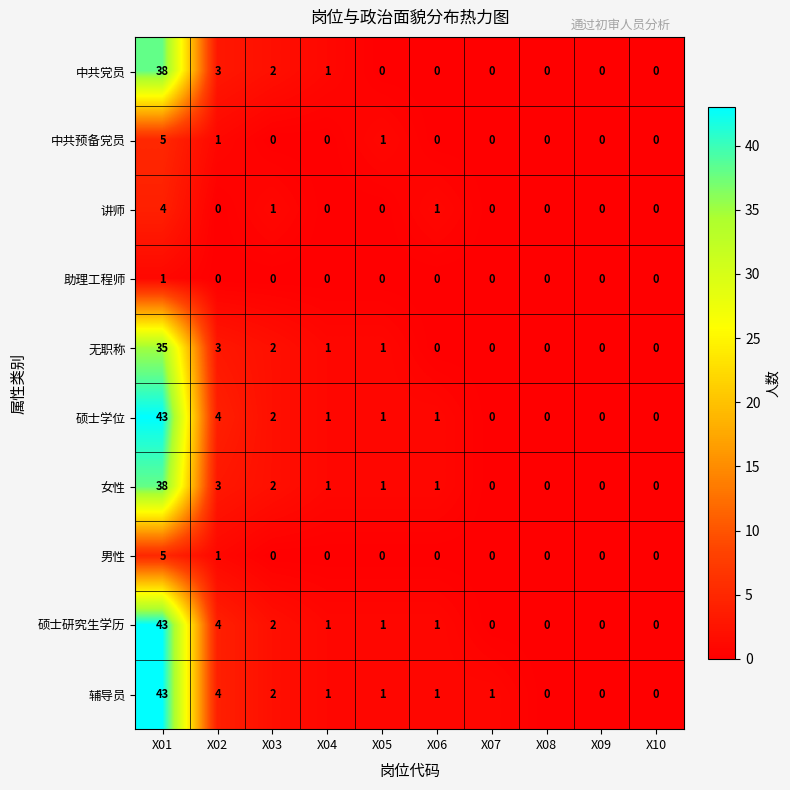

The value of 硕士学位 at X09 is 29. True or false?

False